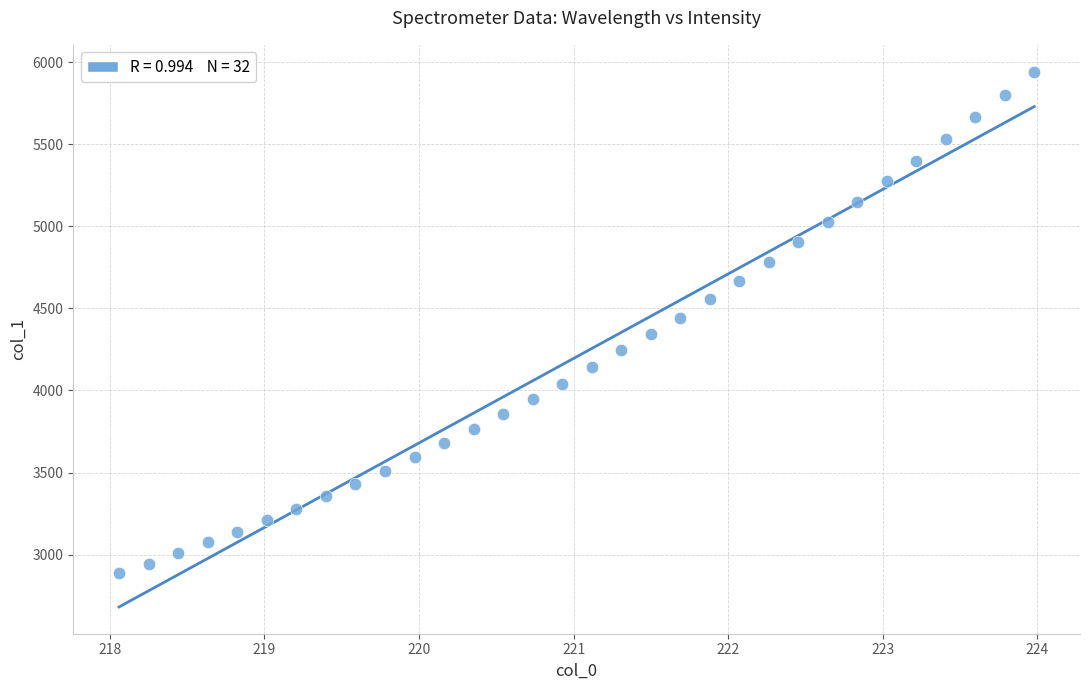

What is the range of Y values (max minus min)?

3056.9